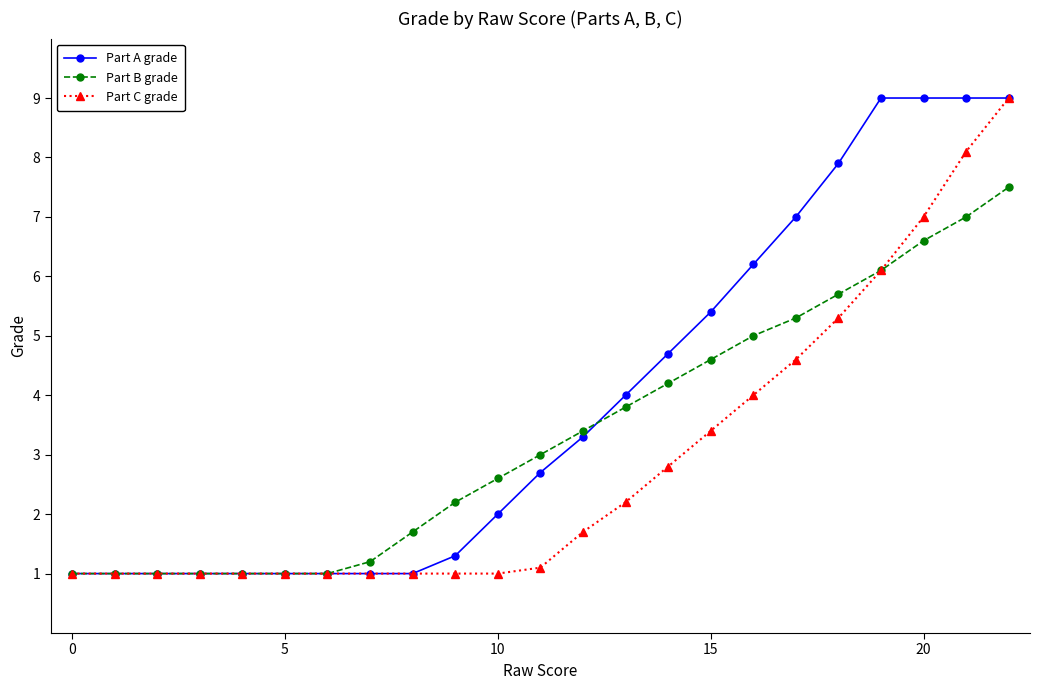

How many series are shown in this chart?

3